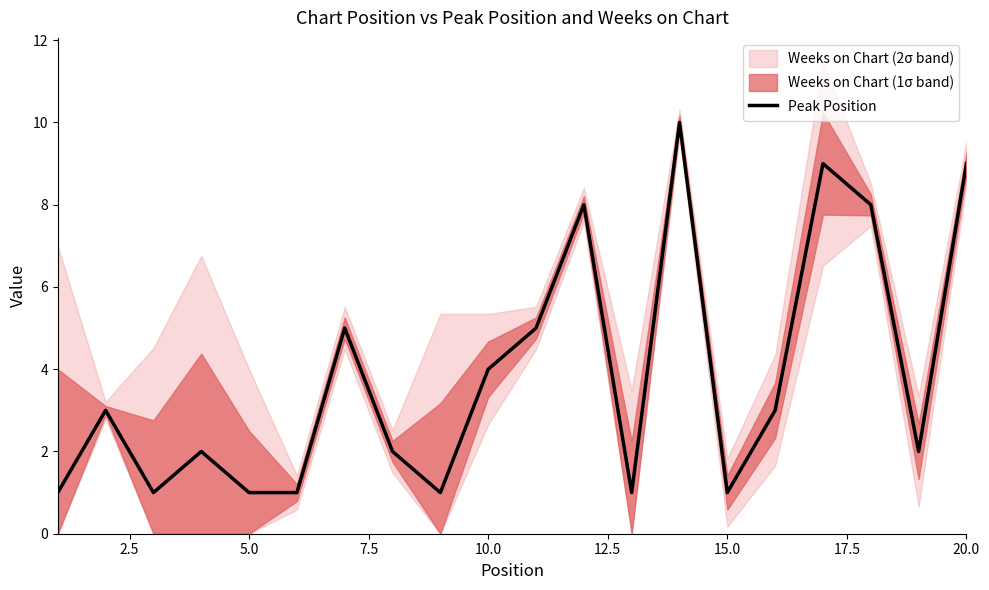

The chart shows a value of 1 at 9. True or false?

False